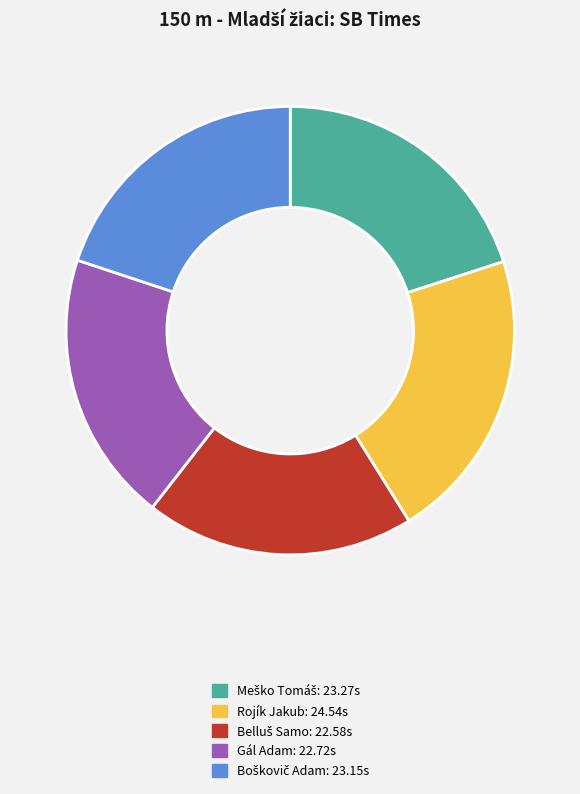

Which category has the biggest portion of the pie?

Rojík Jakub